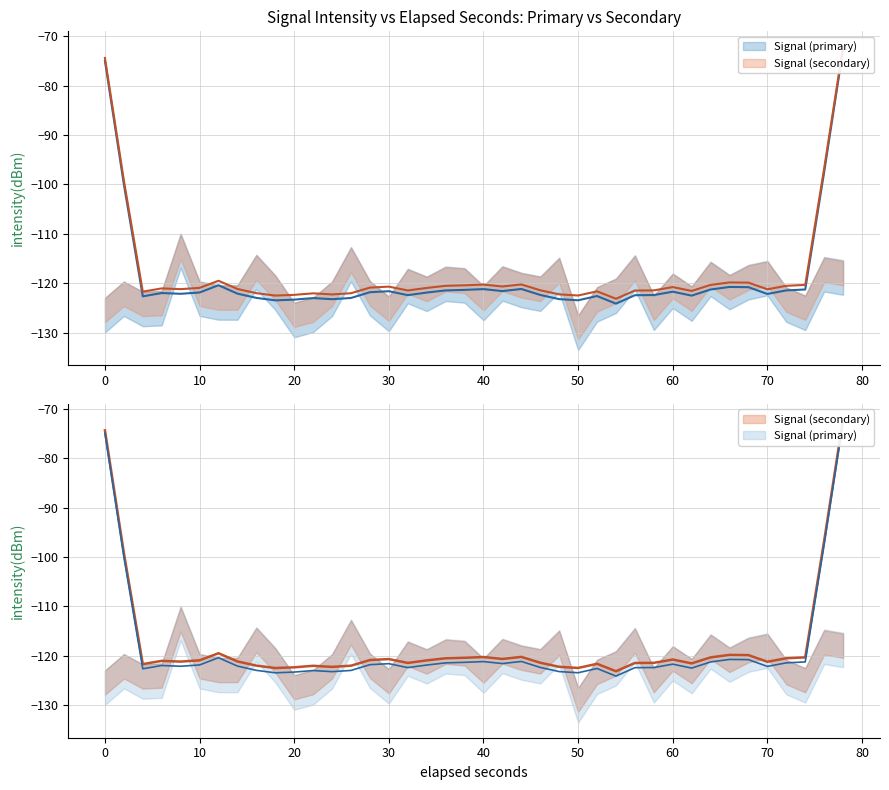

What are all the series names shown in the legend?

Signal (primary), Signal (secondary)